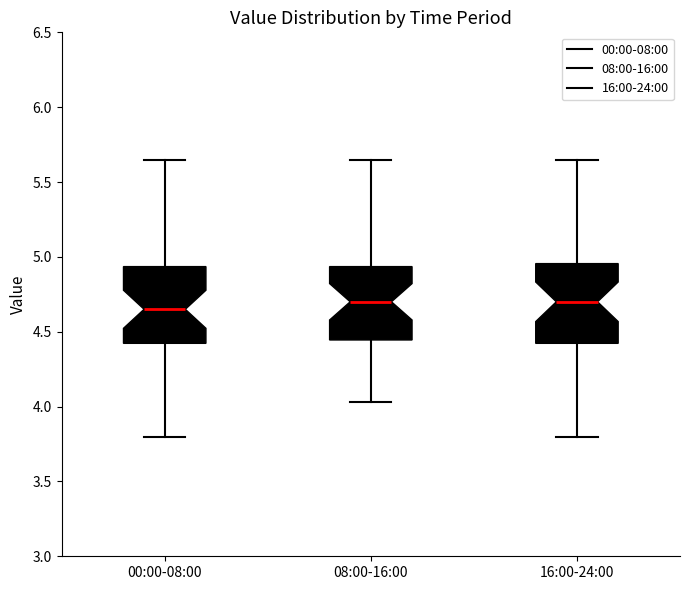

Where does the lower whisker of the box for 16:00-24:00 end on the y-axis? The values are not printed on the chart, so give them approximately, as read against the axis.

3.80